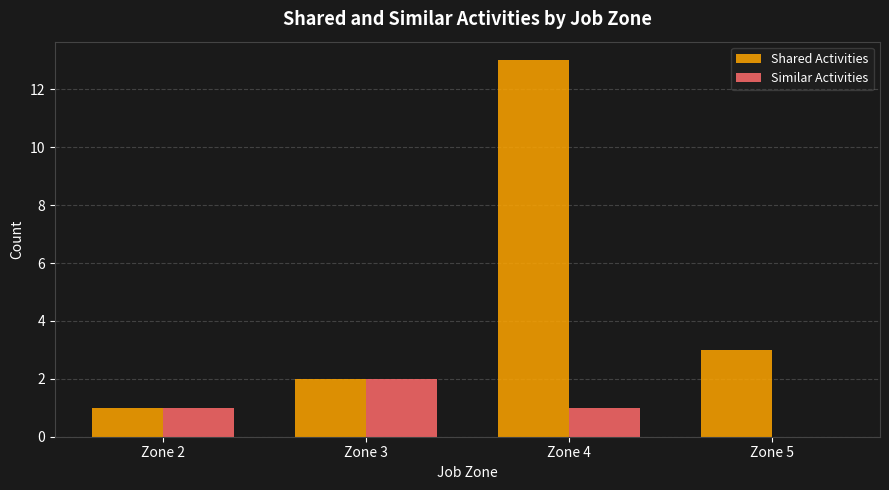

Reading left to right, list all the values displayed in this chart.

Shared Activities: 1	2	13	3
Similar Activities: 1	2	1	0